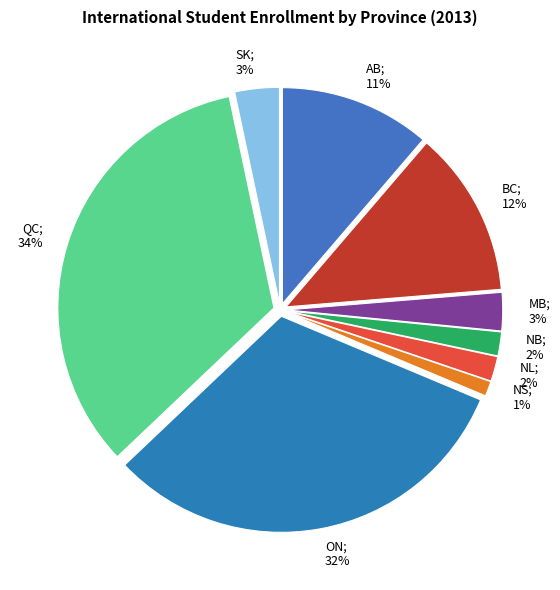

Is there any slice that represents more than half of the pie?

No